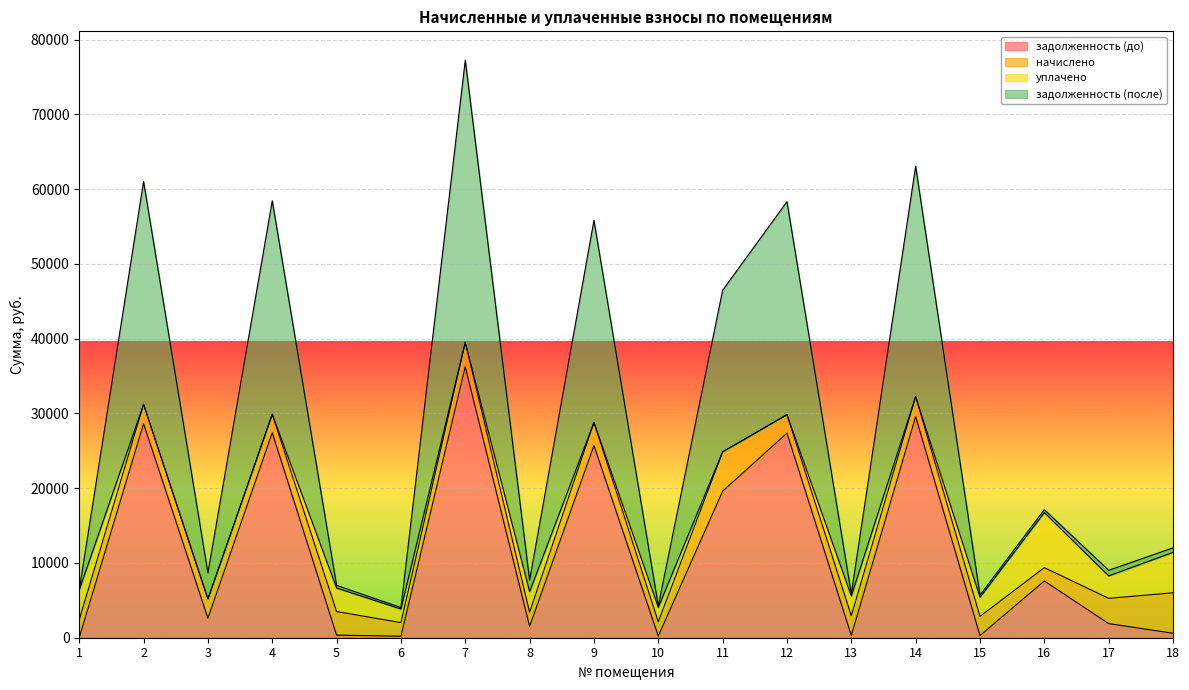

True or false: задолженность (до) has more than 2 points higher than both neighbors.

True